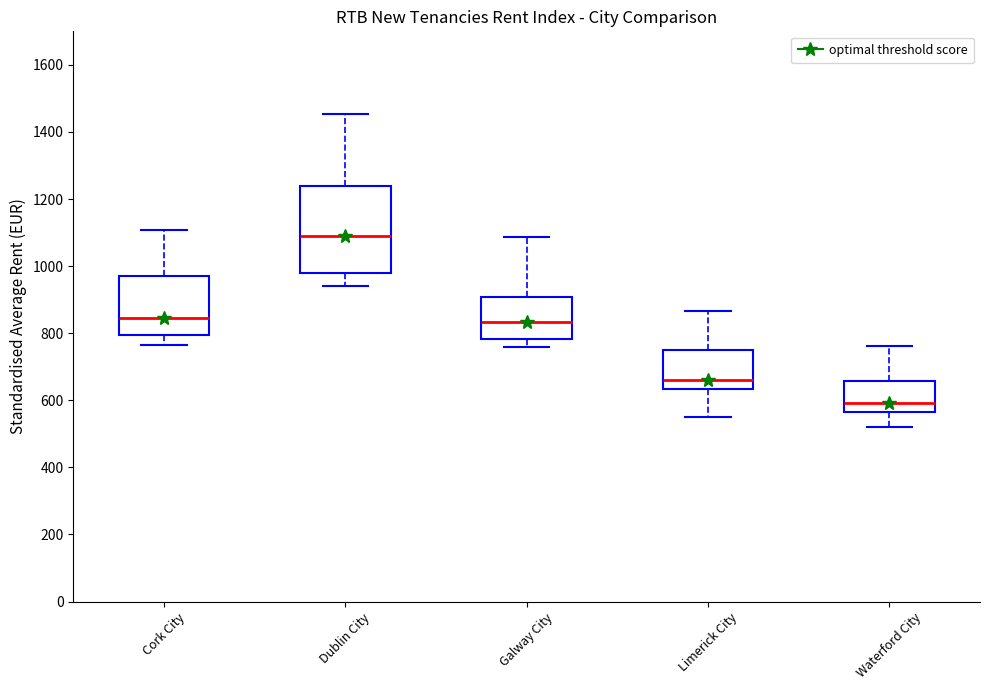

Which box is the tallest, from its lower edge to its upper edge?

Dublin City